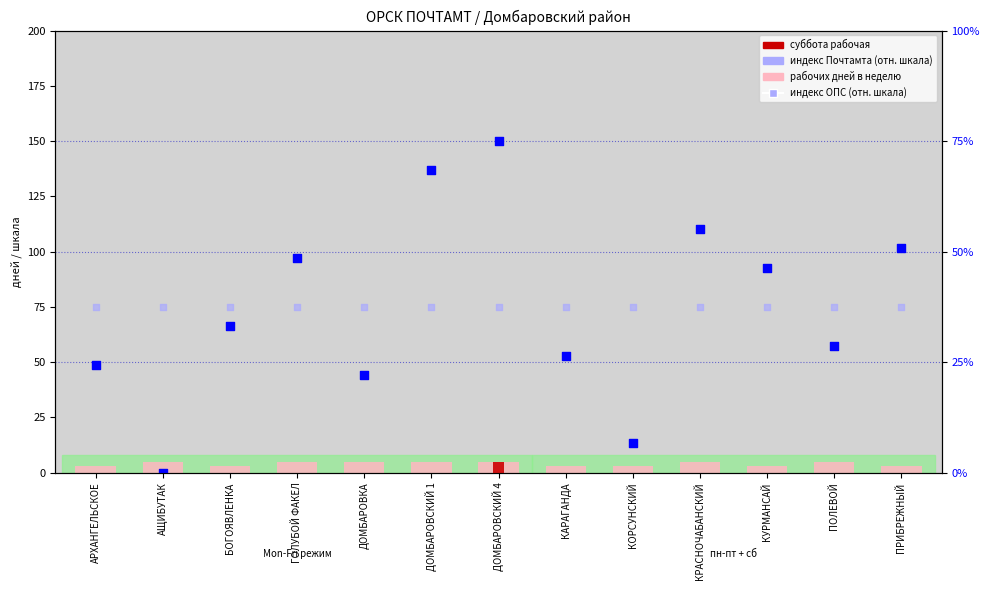

Which series has the largest Y range (max minus min)?

индекс ОПС (отн. шкала)